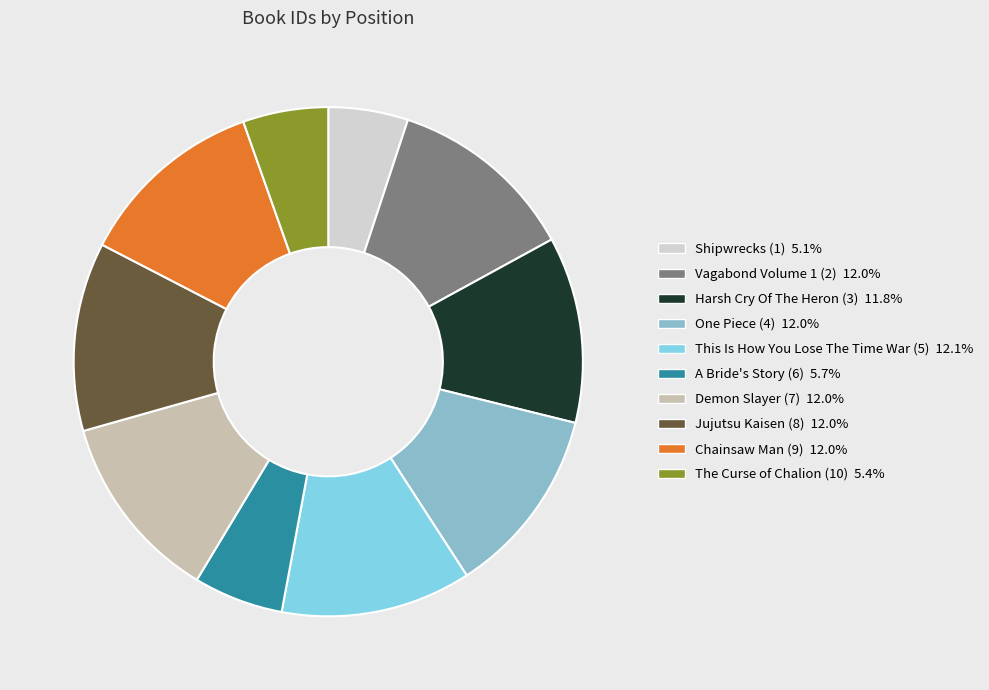

Does The Curse of Chalion (10) account for over 50% of the chart?

No